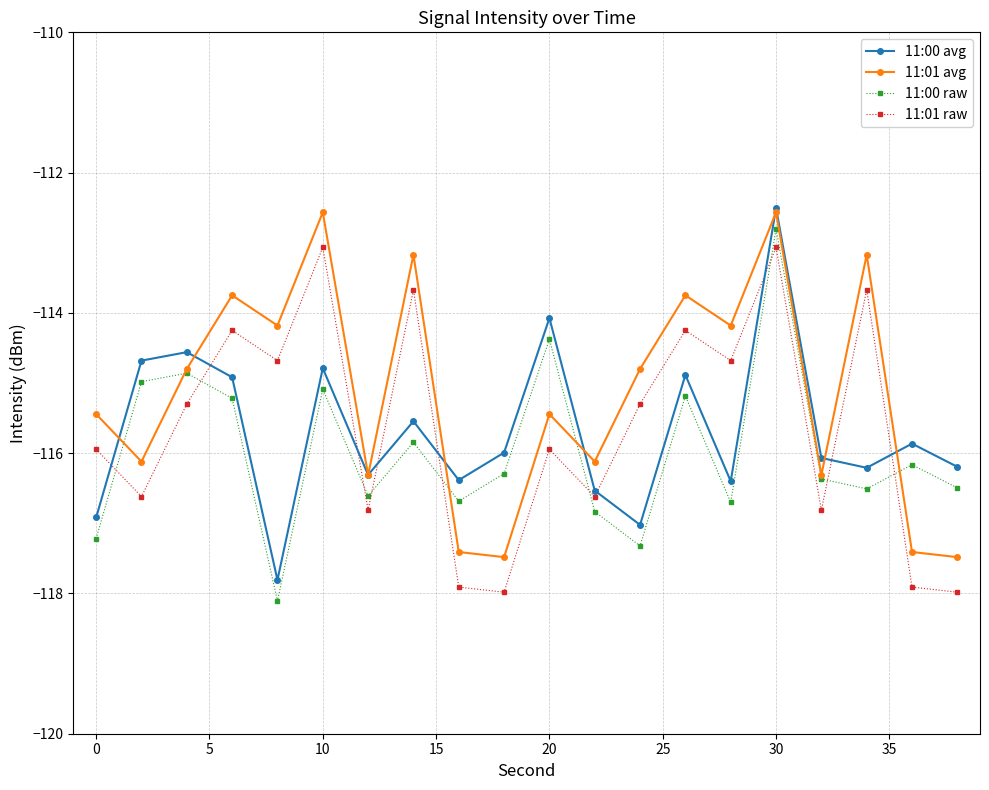

Reading left to right, extract all data points from this chart.

11:00 avg: -116.9	-114.7	-114.6	-114.9	-117.8	-114.8	-116.3	-115.5	-116.4	-116.0	-114.1	-116.5	-117.0	-114.9	-116.4	-112.5	-116.1	-116.2	-115.9	-116.2
11:01 avg: -115.4	-116.1	-114.8	-113.7	-114.2	-112.6	-116.3	-113.2	-117.4	-117.5	-115.4	-116.1	-114.8	-113.7	-114.2	-112.6	-116.3	-113.2	-117.4	-117.5
11:00 raw: -117.2	-115.0	-114.9	-115.2	-118.1	-115.1	-116.6	-115.8	-116.7	-116.3	-114.4	-116.8	-117.3	-115.2	-116.7	-112.8	-116.4	-116.5	-116.2	-116.5
11:01 raw: -115.9	-116.6	-115.3	-114.2	-114.7	-113.1	-116.8	-113.7	-117.9	-118.0	-115.9	-116.6	-115.3	-114.2	-114.7	-113.1	-116.8	-113.7	-117.9	-118.0